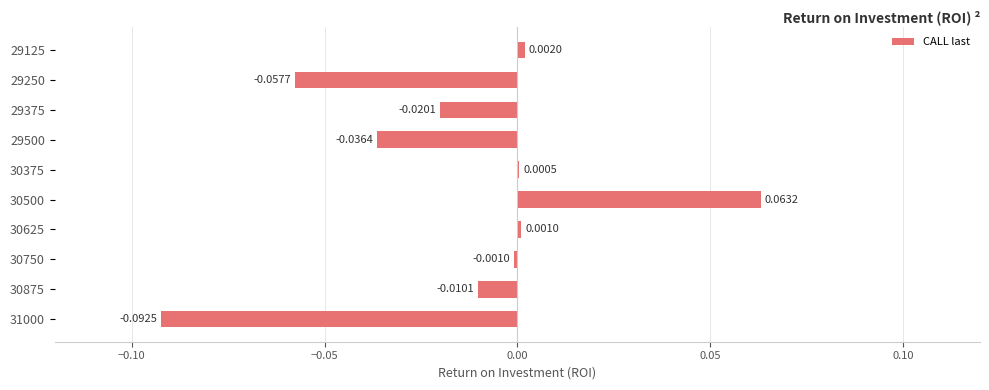

What is the change in value from 31000 to 30875?

+0.1